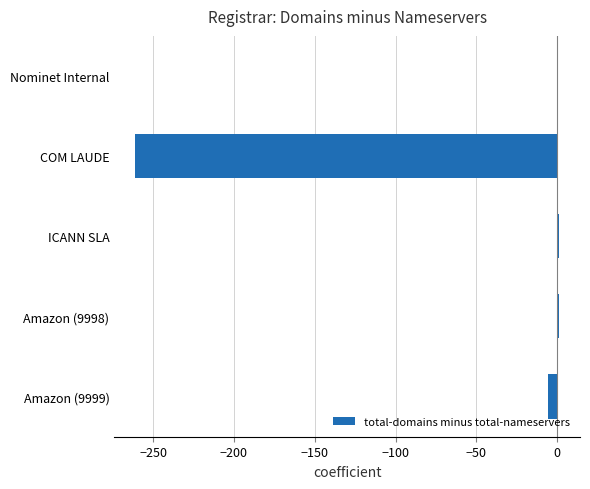

What is the sum of all values?

-265